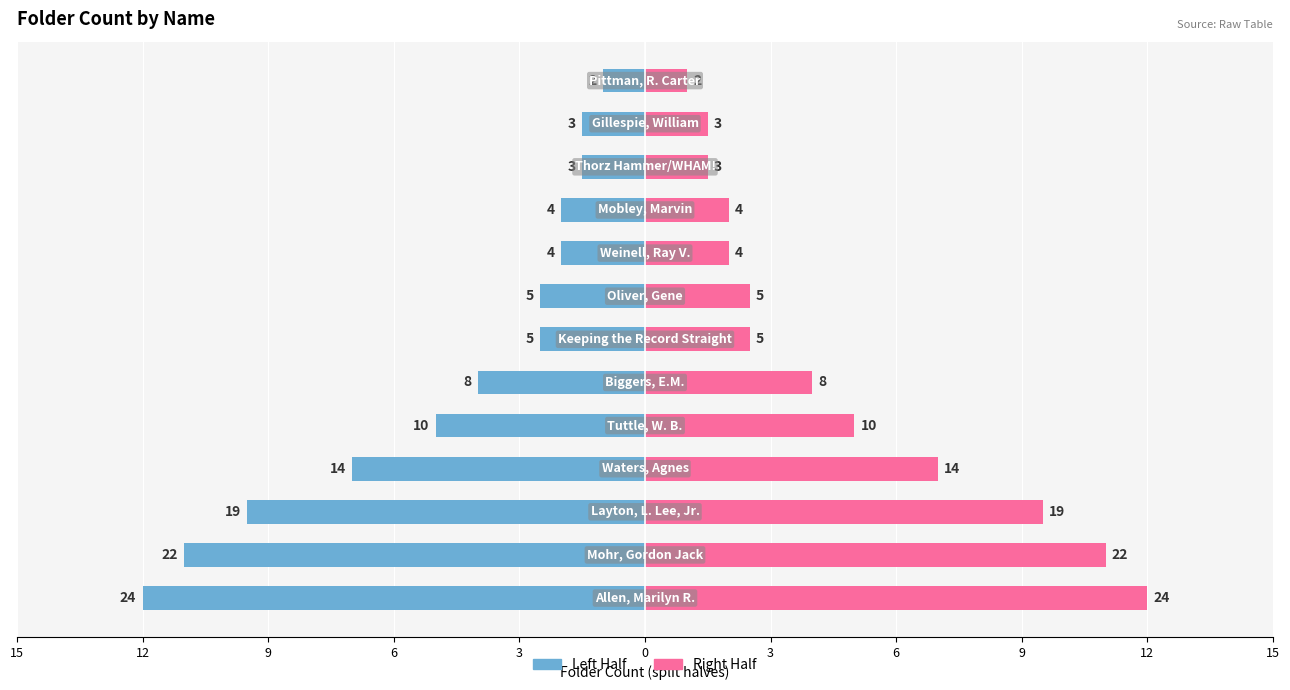

List the series in order of their overall mean, lowest first.

Left Half, Right Half